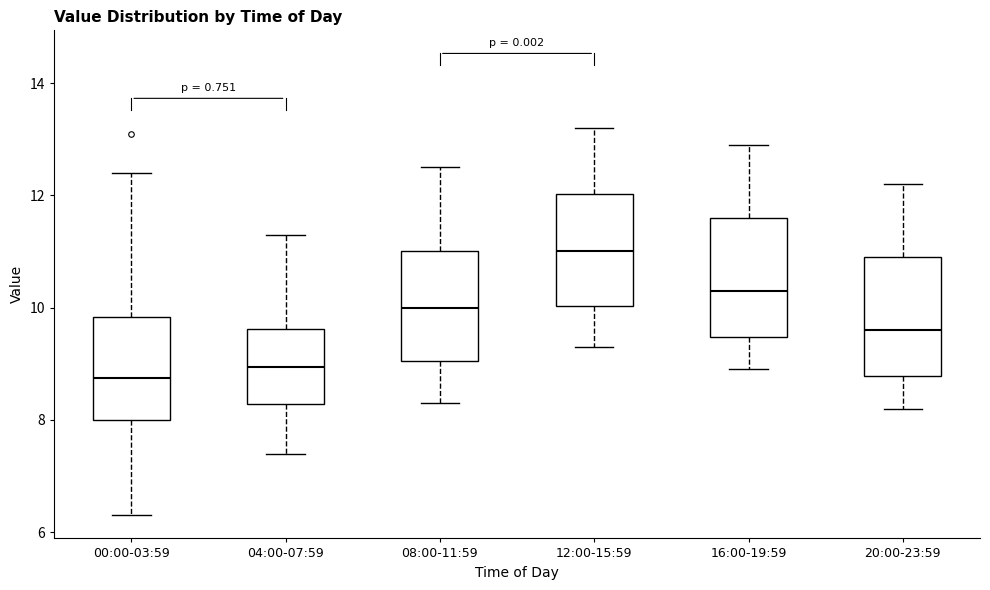

Reading left to right, read every box against the y-axis: the position of its median line, the range the box covers, and the ends of its whiskers. The values are not printed on the chart, so give them approximately, as read against the axis.

00:00-03:59: median 8.8, box 8.0 to 9.8, whiskers 6.4 to 12.4
04:00-07:59: median 9.0, box 8.2 to 9.6, whiskers 7.4 to 11.4
08:00-11:59: median 10.0, box 9.0 to 11.0, whiskers 8.4 to 12.6
12:00-15:59: median 11.0, box 10.0 to 12.0, whiskers 9.4 to 13.2
16:00-19:59: median 10.4, box 9.4 to 11.6, whiskers 9.0 to 13.0
20:00-23:59: median 9.6, box 8.8 to 11.0, whiskers 8.2 to 12.2